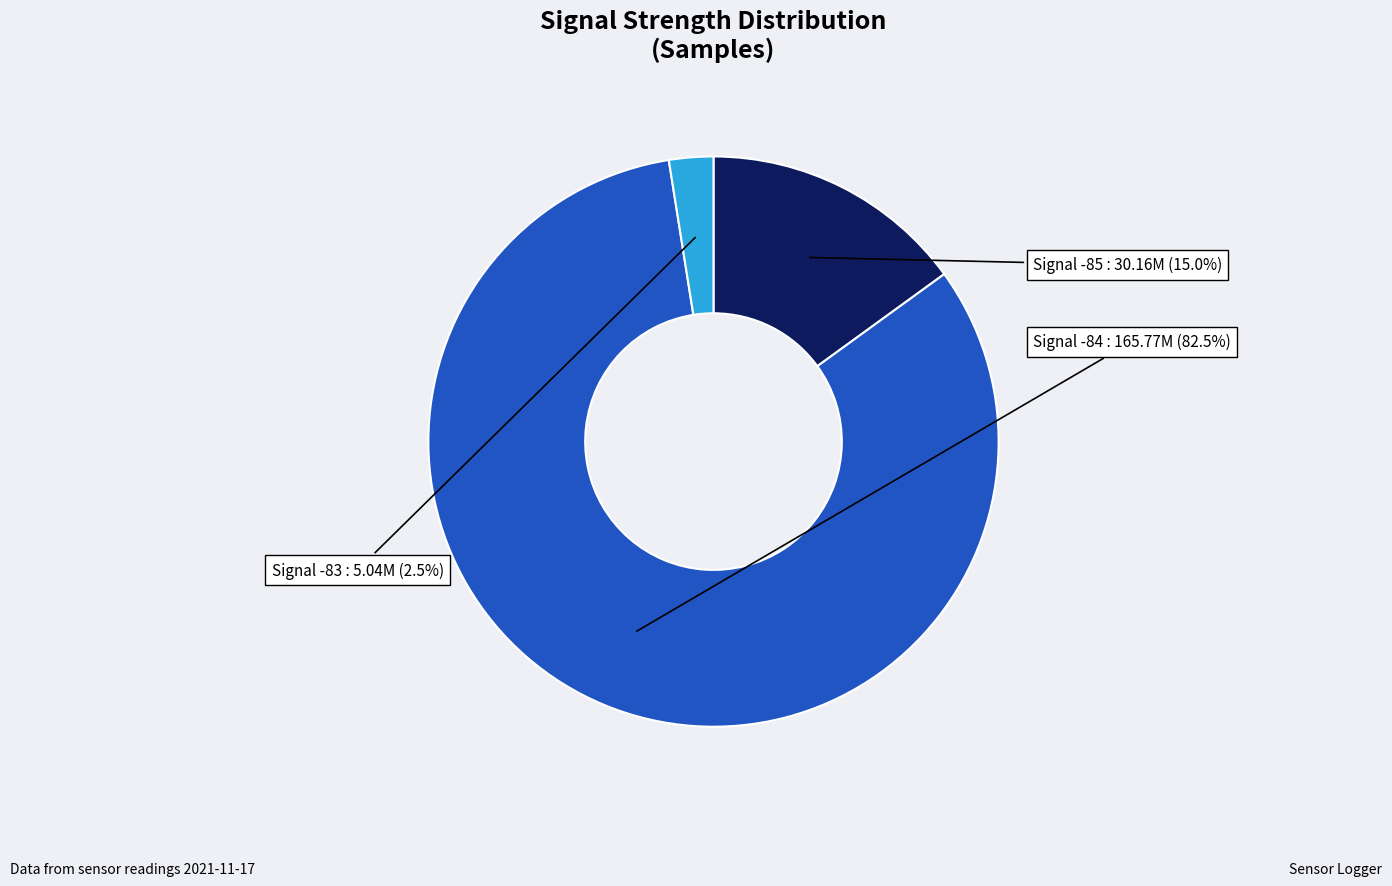

Is there any slice that represents more than half of the pie?

Yes